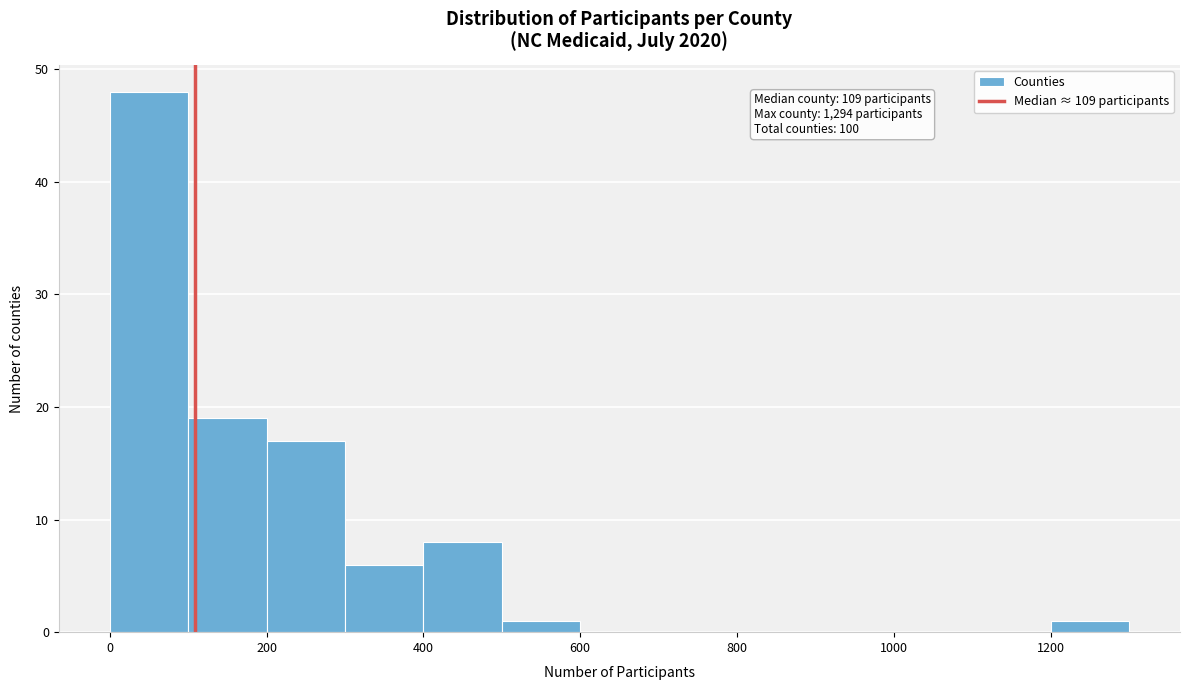

Which range on the x-axis has the tallest bar?

0 to 100